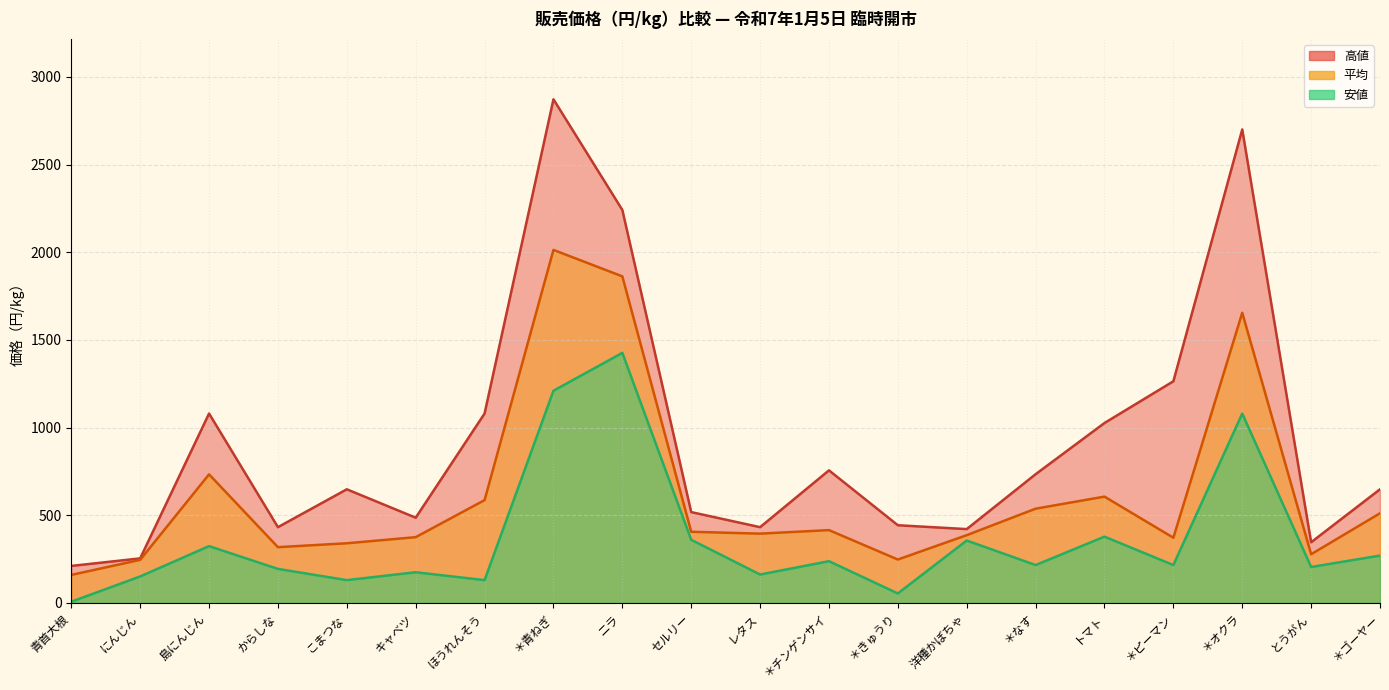

Reading left to right, transcribe all the data shown in this chart.

高値: 211.0	254.0	1080.0	432.0	648.0	486.0	1080.0	2872.0	2241.0	518.0	432.0	756.0	443.0	421.0	734.0	1026.0	1264.0	2700.0	346.0	648.0
安値: 7.0	151.0	324.0	194.0	130.0	175.0	130.0	1210.0	1426.0	360.0	162.0	238.0	54.0	356.0	216.0	378.0	216.0	1080.0	205.0	270.0
平均: 159.8	245.6	733.2	317.9	340.2	375.0	586.3	2013.1	1862.3	405.8	395.1	415.3	247.5	386.4	537.4	606.2	371.8	1654.8	277.6	511.2